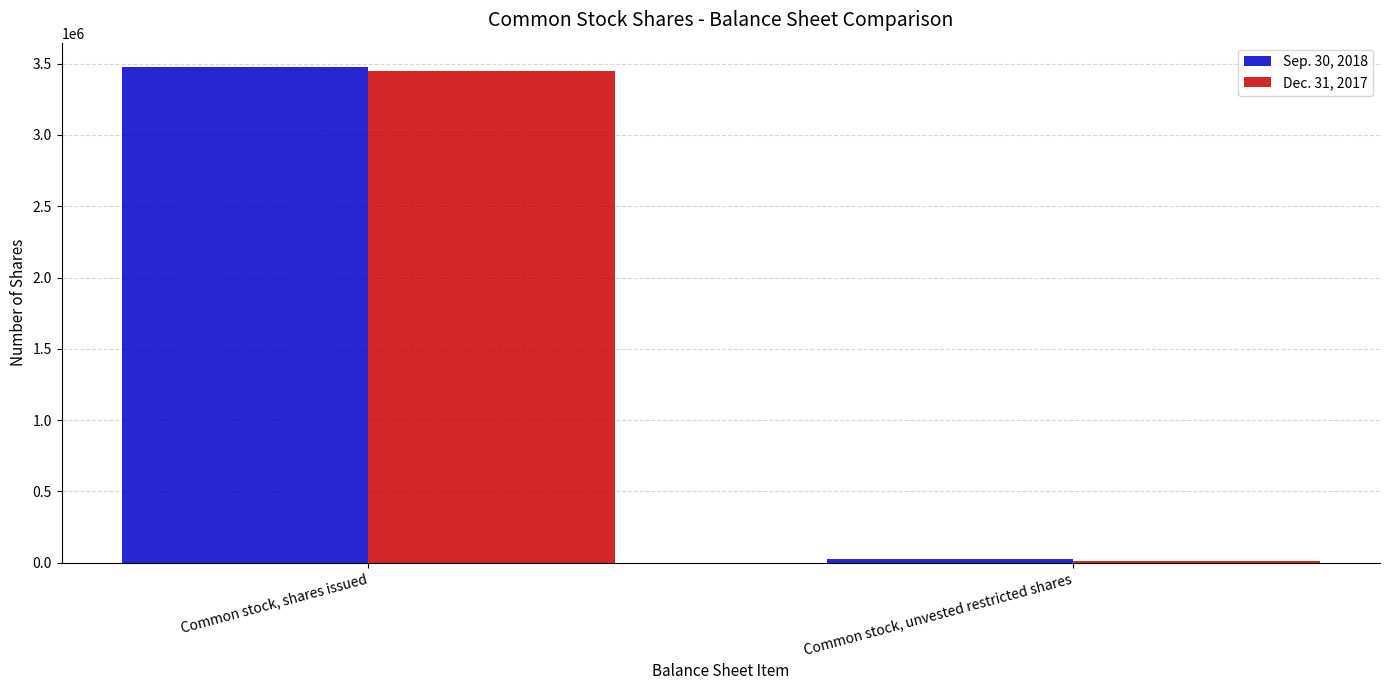

What is the average value of the Sep. 30, 2018 series?

1748017